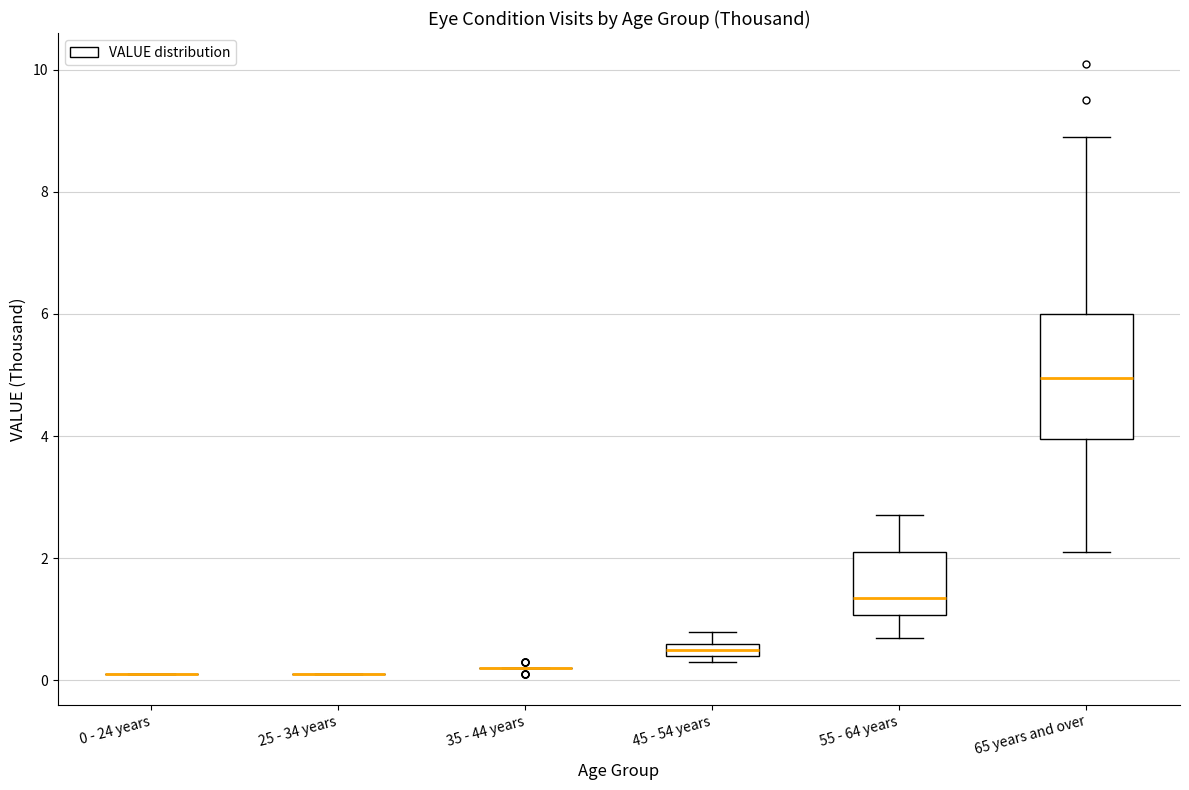

Comparing the boxes themselves (not the whiskers), which one is the tallest?

65 years and over